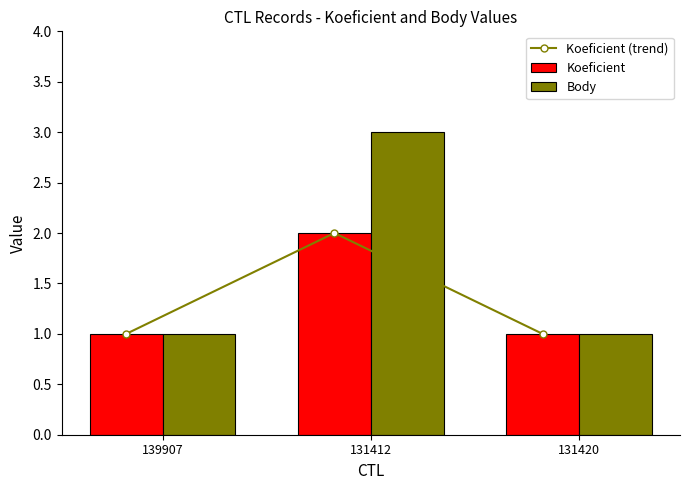

What are all the series names shown in the legend?

Koeficient (trend), Koeficient, Body